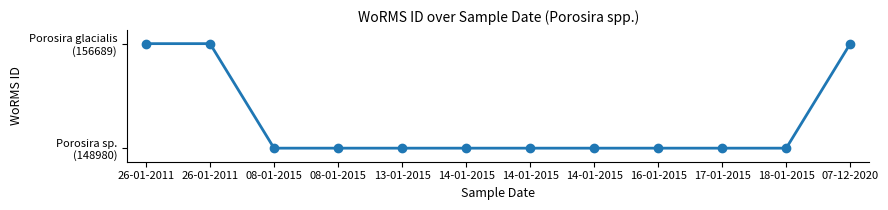

Reading left to right, extract all data points from this chart.

156689	156689	148980	148980	148980	148980	148980	148980	148980	148980	148980	156689